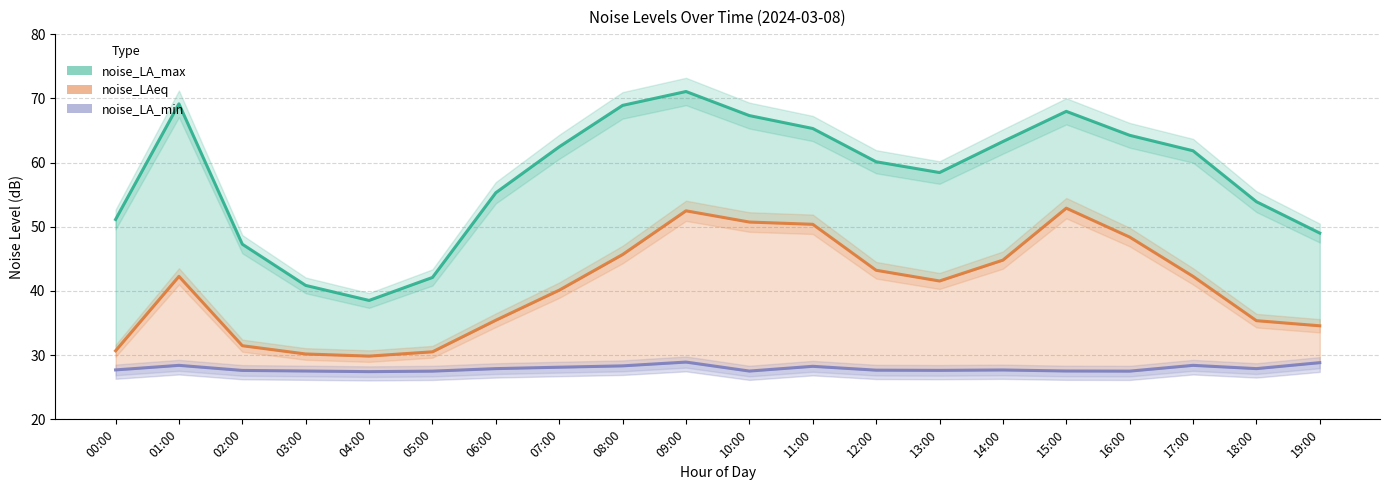

Where is the first local maximum for noise_LAeq?

01:00